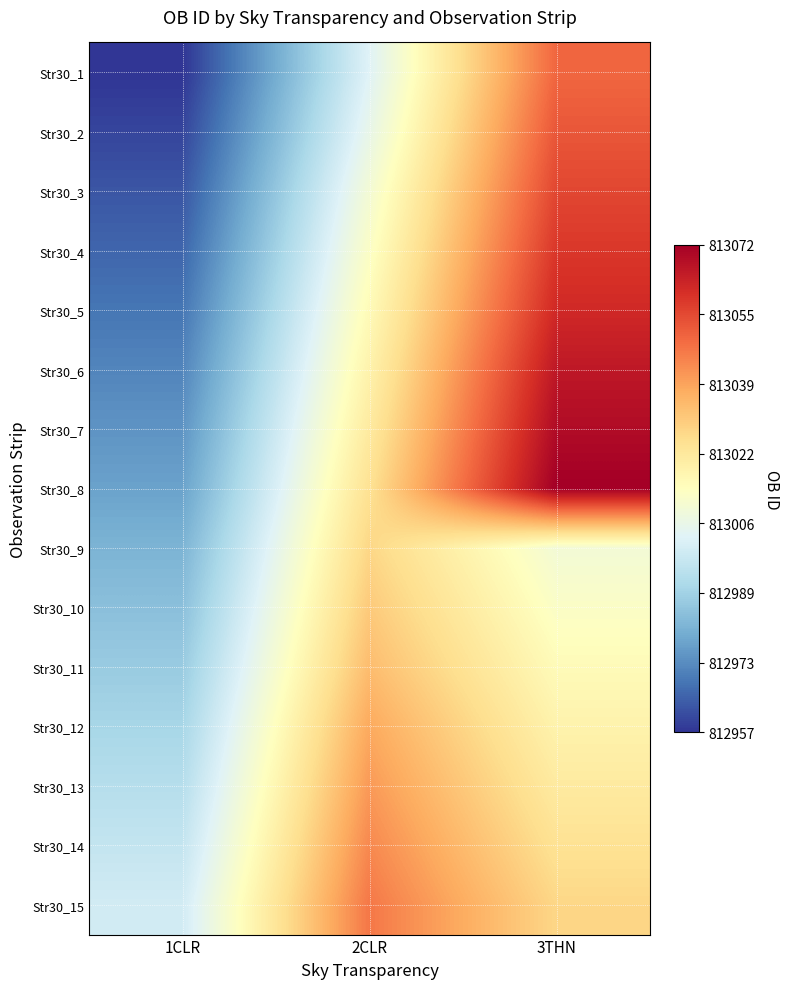

At 3THN, list the series in order from smallest to largest.

Str30_9, Str30_10, Str30_11, Str30_12, Str30_13, Str30_14, Str30_15, Str30_1, Str30_2, Str30_3, Str30_4, Str30_5, Str30_6, Str30_7, Str30_8